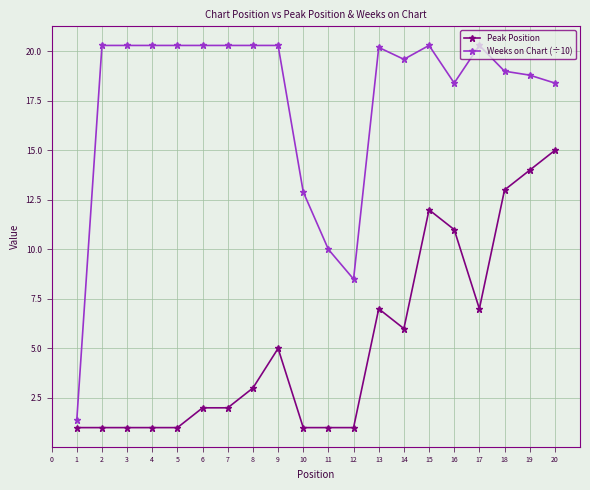

At which category is the sum across all series the highest?

20